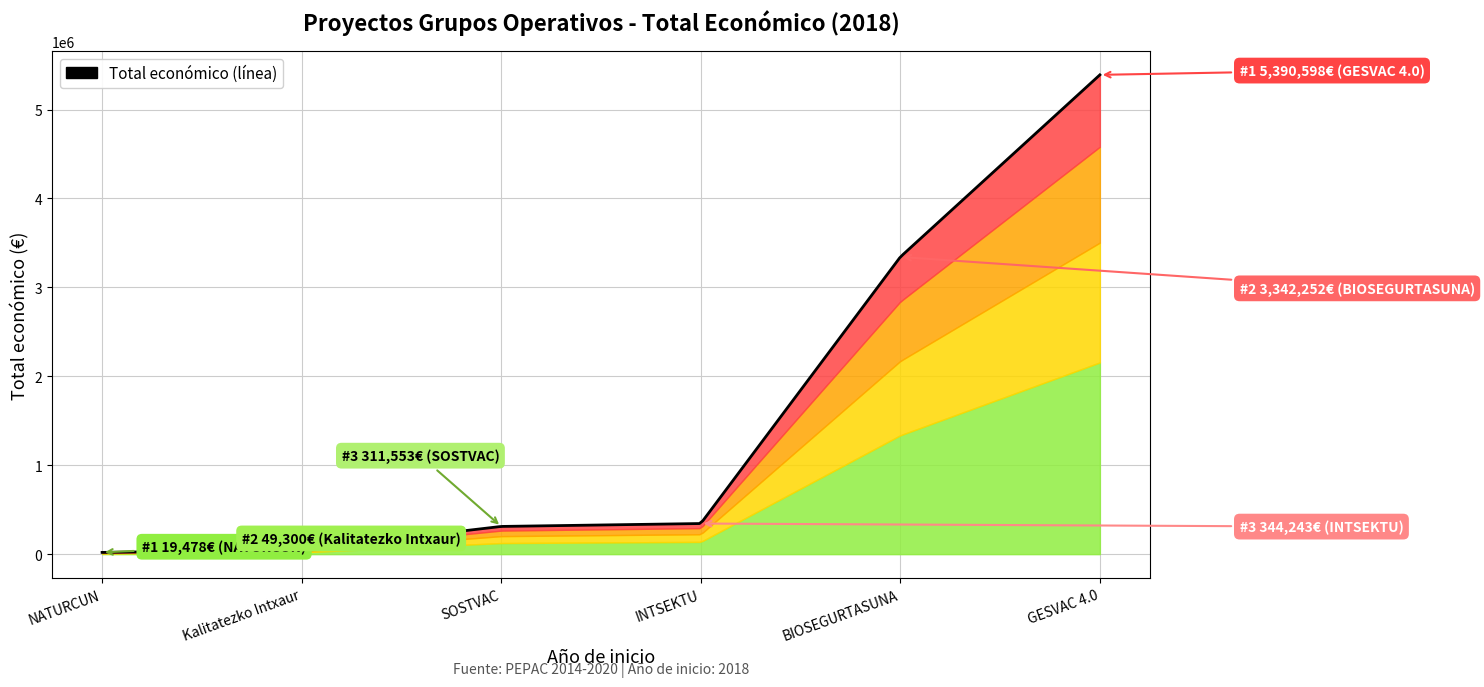

What is the change in value from GESVAC 4.0 to Kalitatezko Intxaur?

-5341298